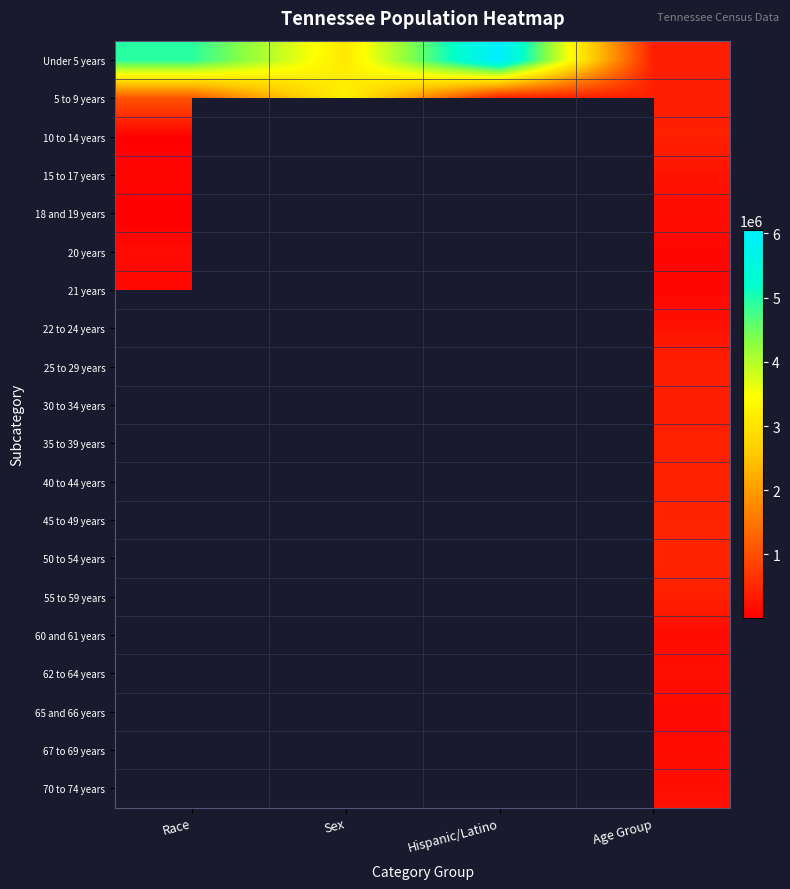

Between Hispanic/Latino and Sex, which is larger?

Hispanic/Latino